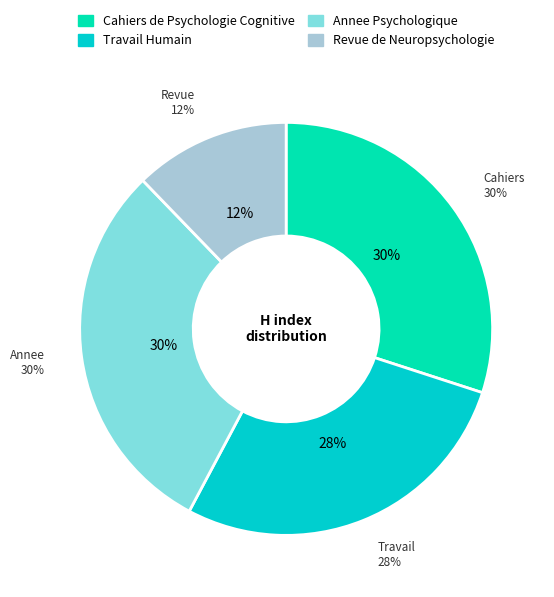

Does any single category account for the majority?

No